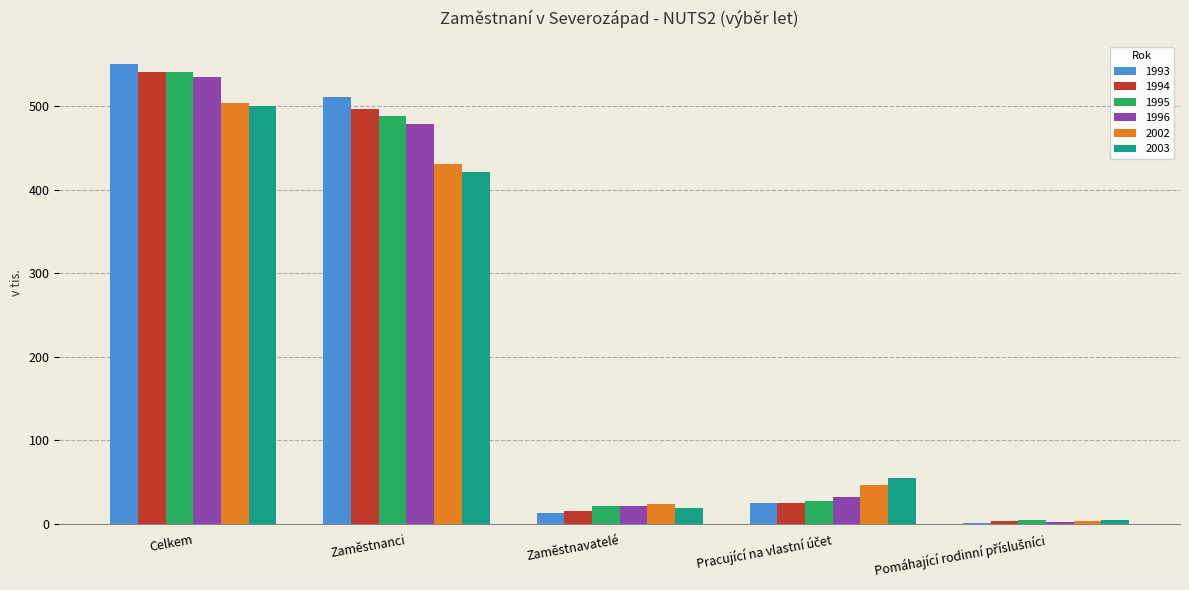

Which label corresponds to the largest value in the chart?

Celkem